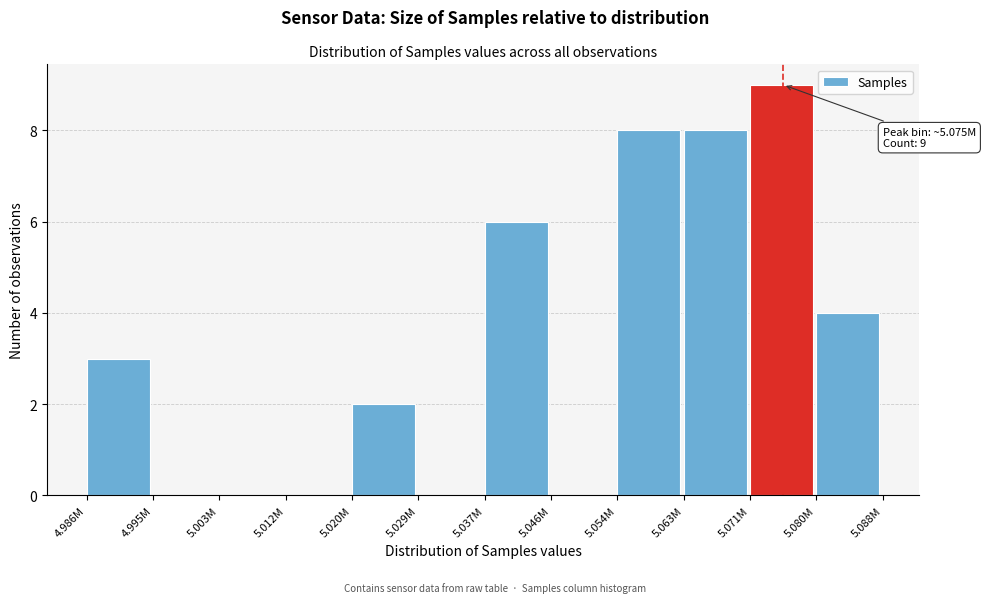

Reading right to left, what are all the values shown in this chart?

5.080M=4	5.071M=9	5.063M=8	5.054M=8	5.046M=0	5.037M=6	5.029M=0	5.020M=2	5.012M=0	5.003M=0	4.995M=0	4.986M=3